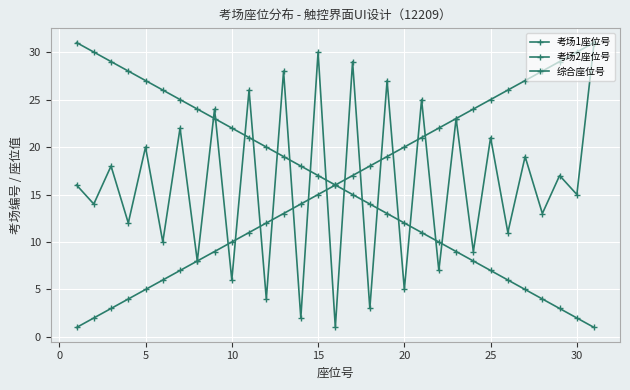

How many lines are shown in the chart?

3